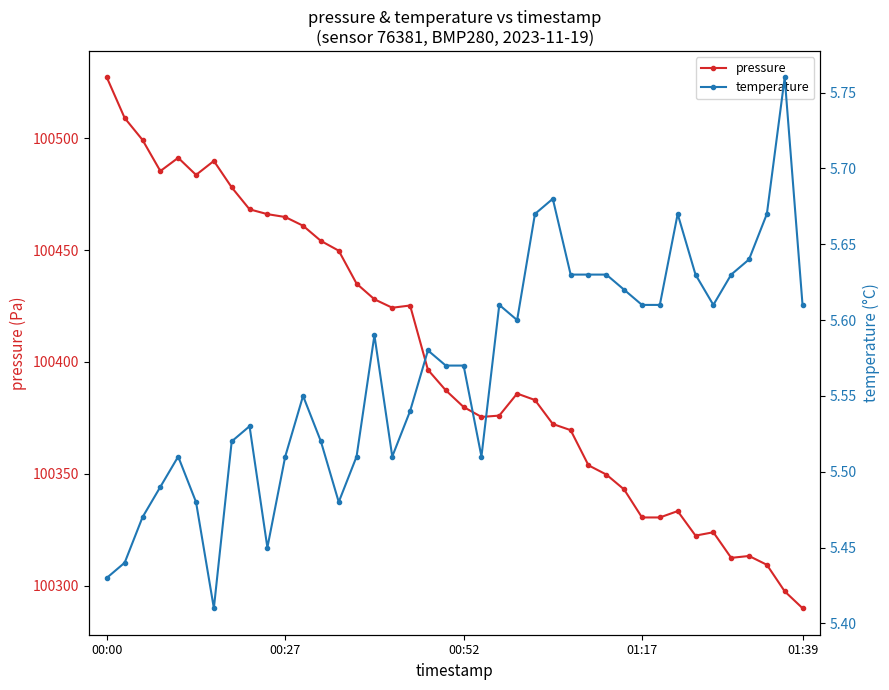

List the series in order of their peak value, highest first.

pressure, temperature